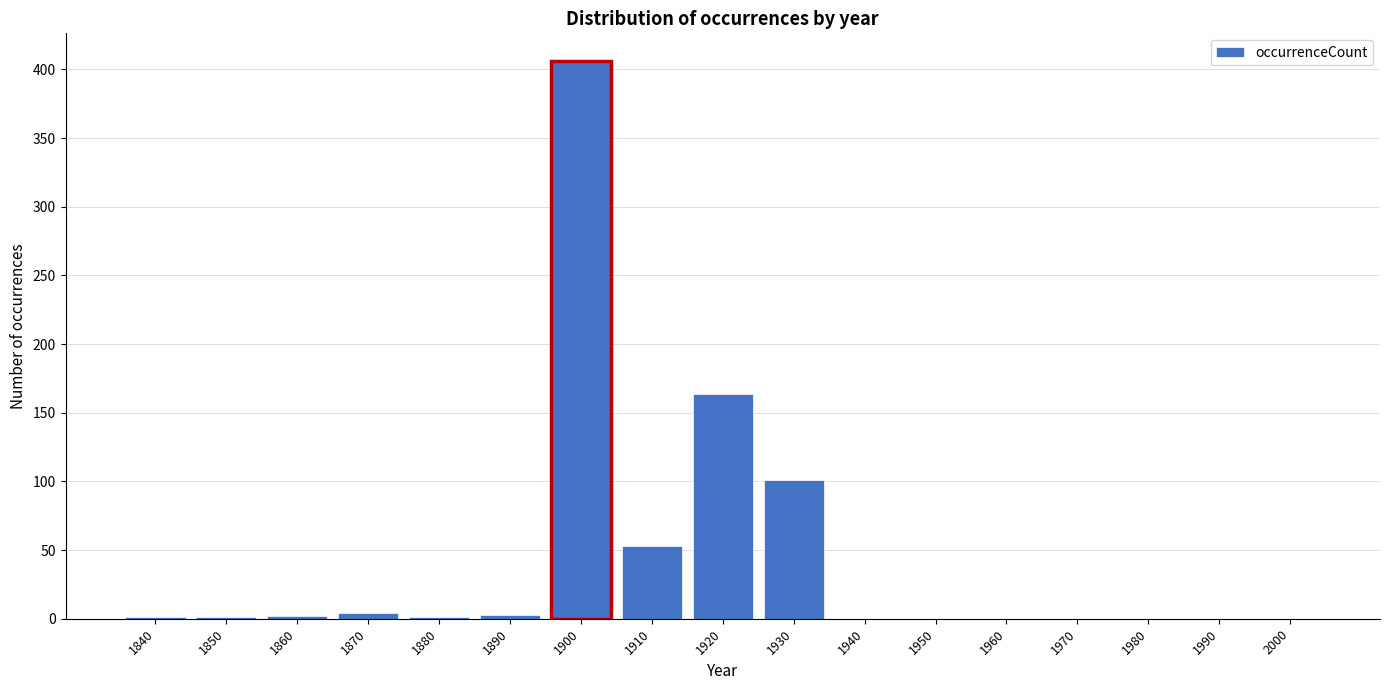

What is the change in value from 1910 to 1970?

-53